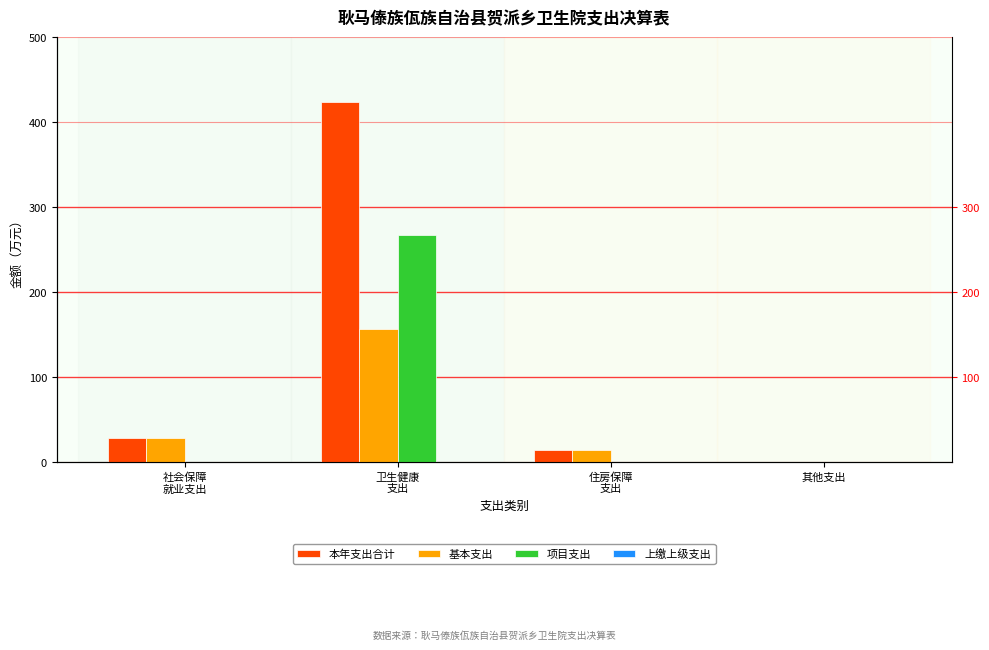

Reading left to right, transcribe all the data shown in this chart.

本年支出合计: 28.9	423.4	13.7	0.2
基本支出: 28.9	156.4	13.7	0.0
项目支出: 0.0	267.1	0.0	0.2
上缴上级支出: 0.0	0.0	0.0	0.0